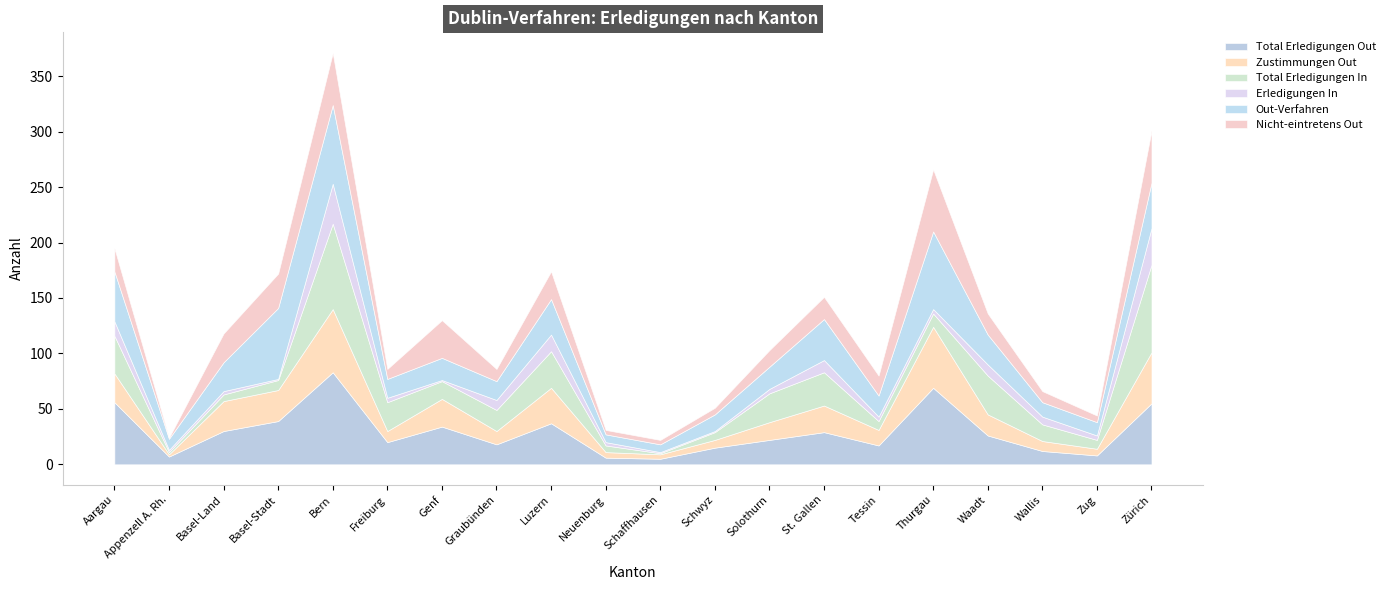

What position from the left is Zürich?

20